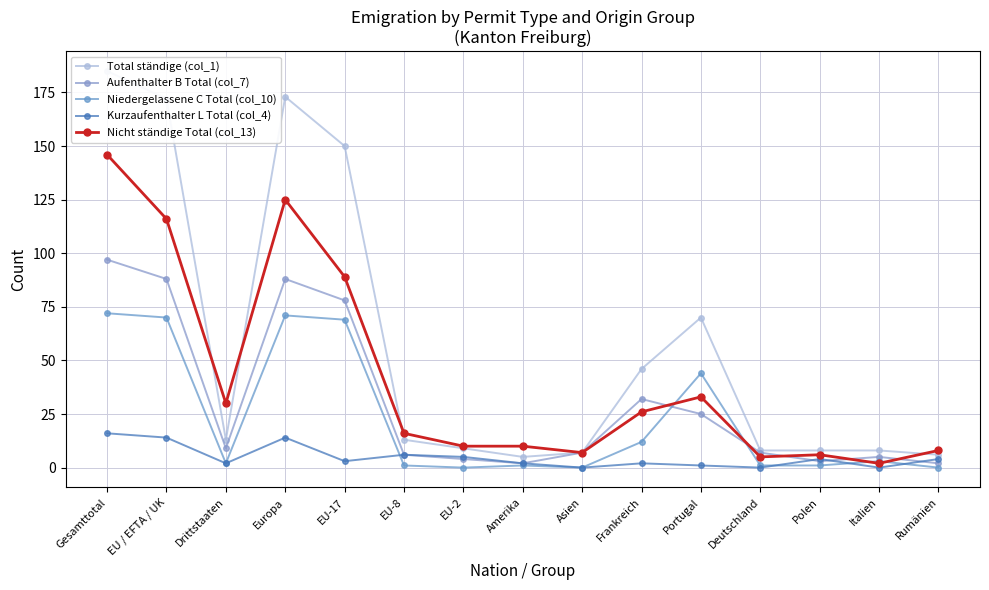

Which category has the highest value across all series?

Gesamttotal